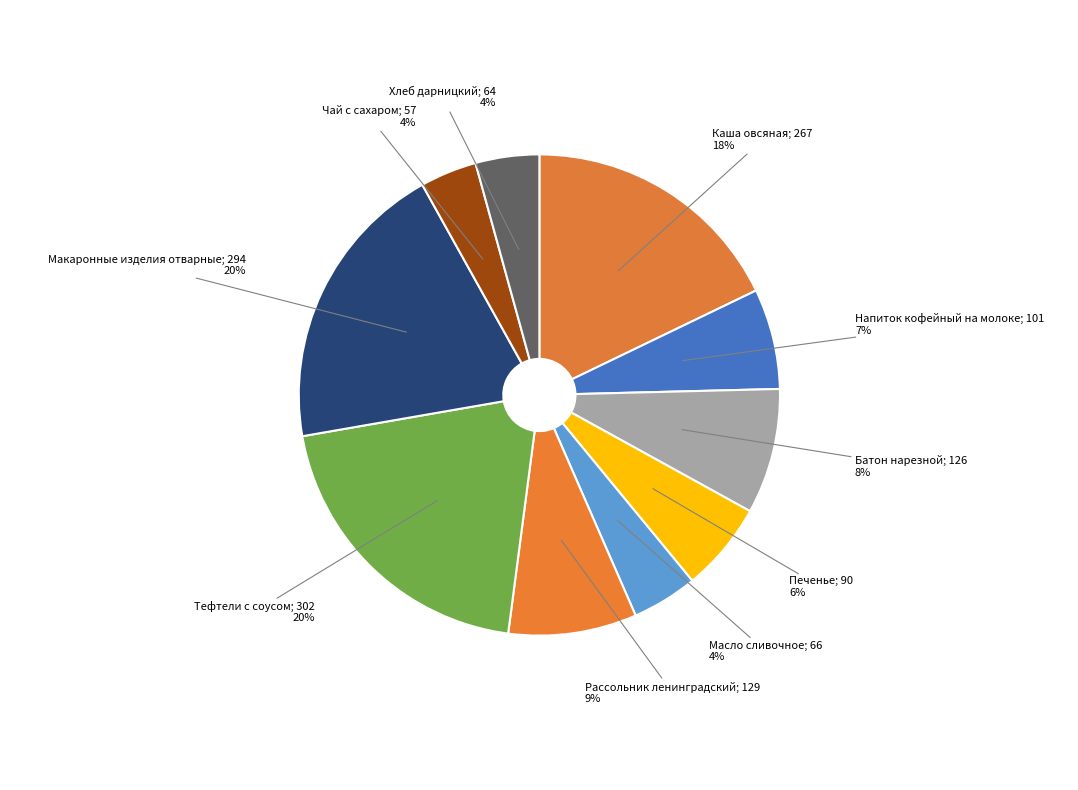

How many slices are in this pie chart?

10